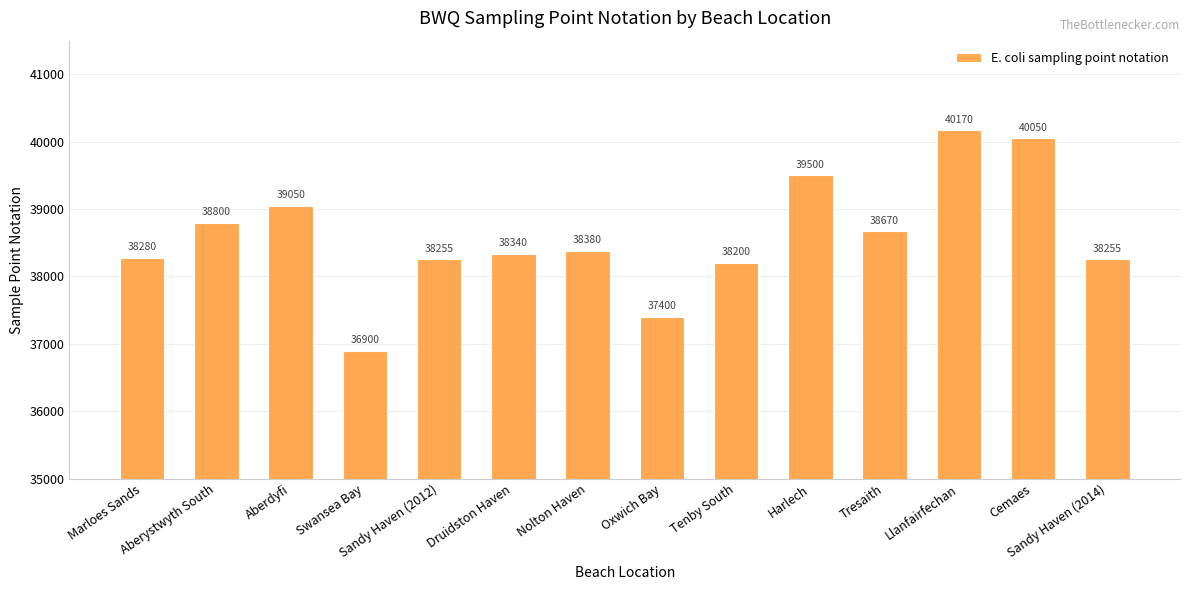

Reading left to right, extract all data points from this chart.

38280	38800	39050	36900	38255	38340	38380	37400	38200	39500	38670	40170	40050	38255